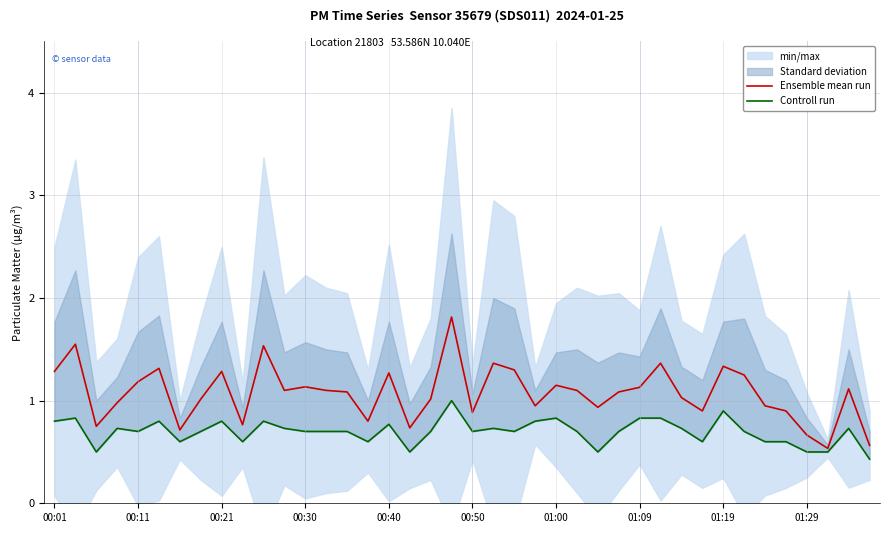

What is the minimum value for Ensemble mean run?

0.5